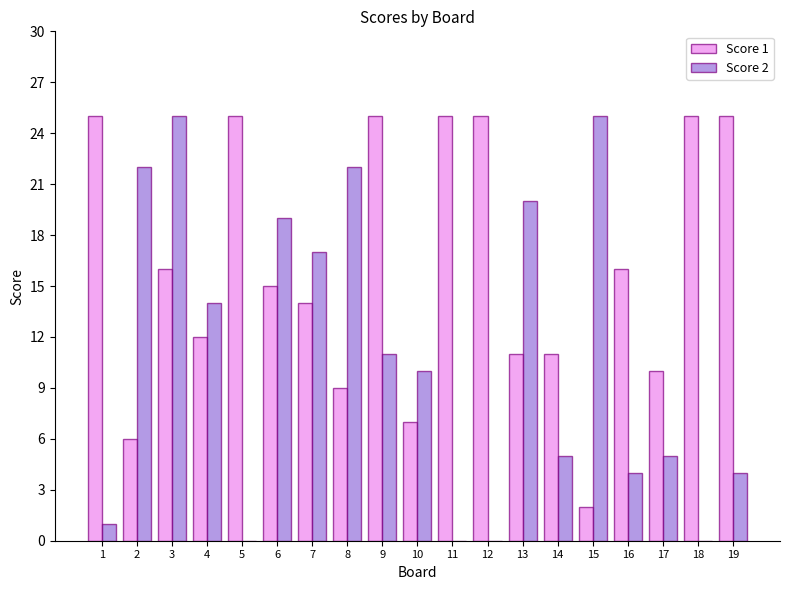

Reading left to right, extract all data points from this chart.

Score 1: 25	6	16	12	25	15	14	9	25	7	25	25	11	11	2	16	10	25	25
Score 2: 1	22	25	14	0	19	17	22	11	10	0	0	20	5	25	4	5	0	4